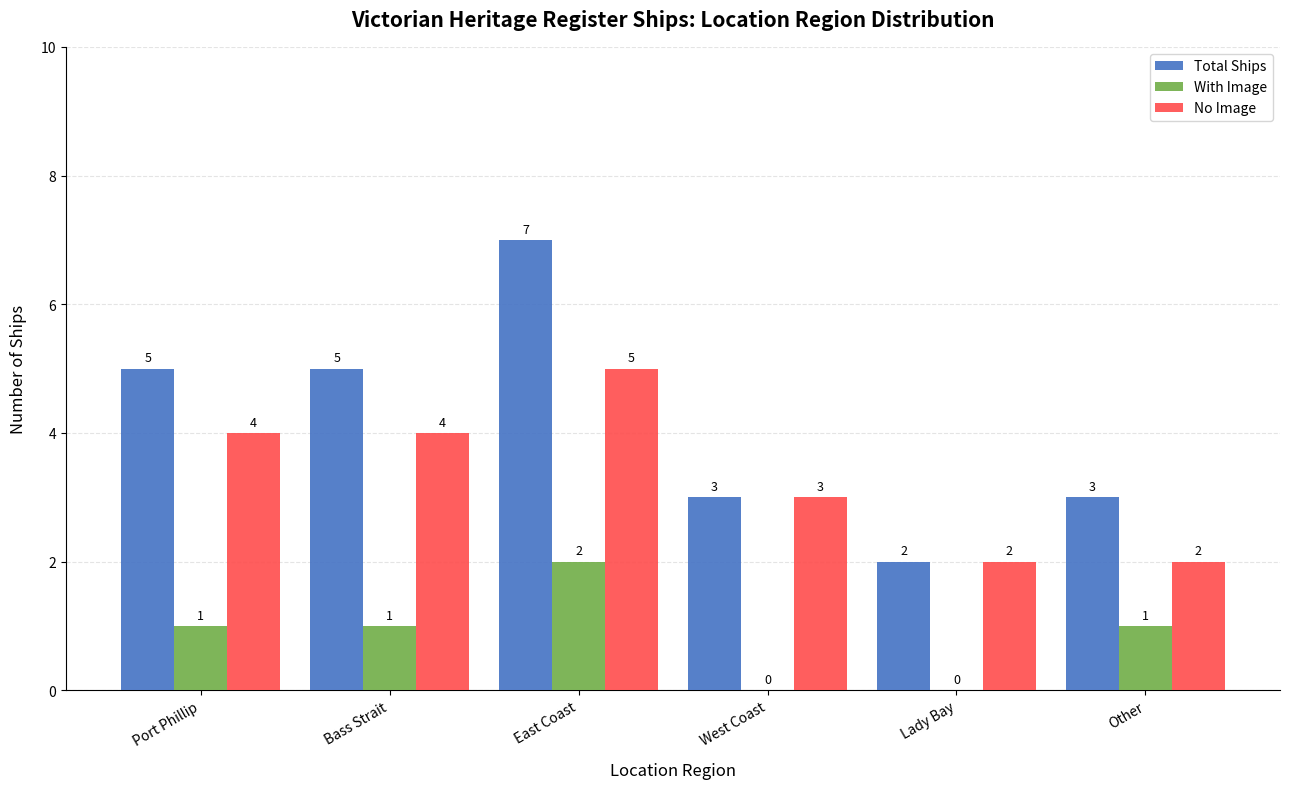

Which series has the largest total across all categories?

Total Ships